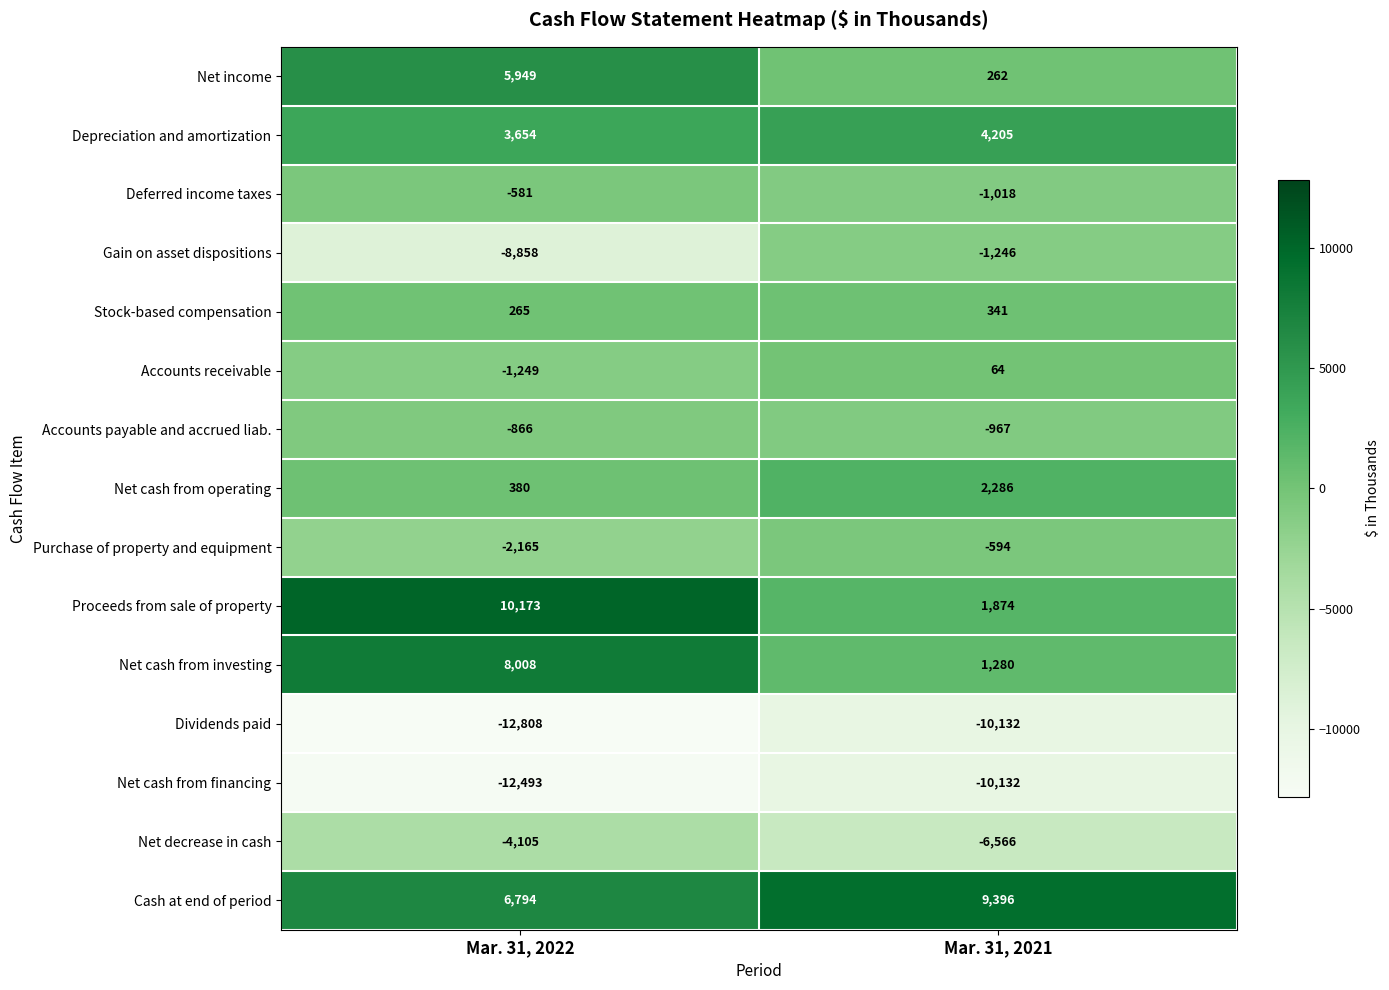

Rank the series at Mar. 31, 2022 from lowest to highest value.

Dividends paid, Net cash from financing, Gain on asset dispositions, Net decrease in cash, Purchase of property and equipment, Accounts receivable, Accounts payable and accrued liab., Deferred income taxes, Stock-based compensation, Net cash from operating, Depreciation and amortization, Net income, Cash at end of period, Net cash from investing, Proceeds from sale of property